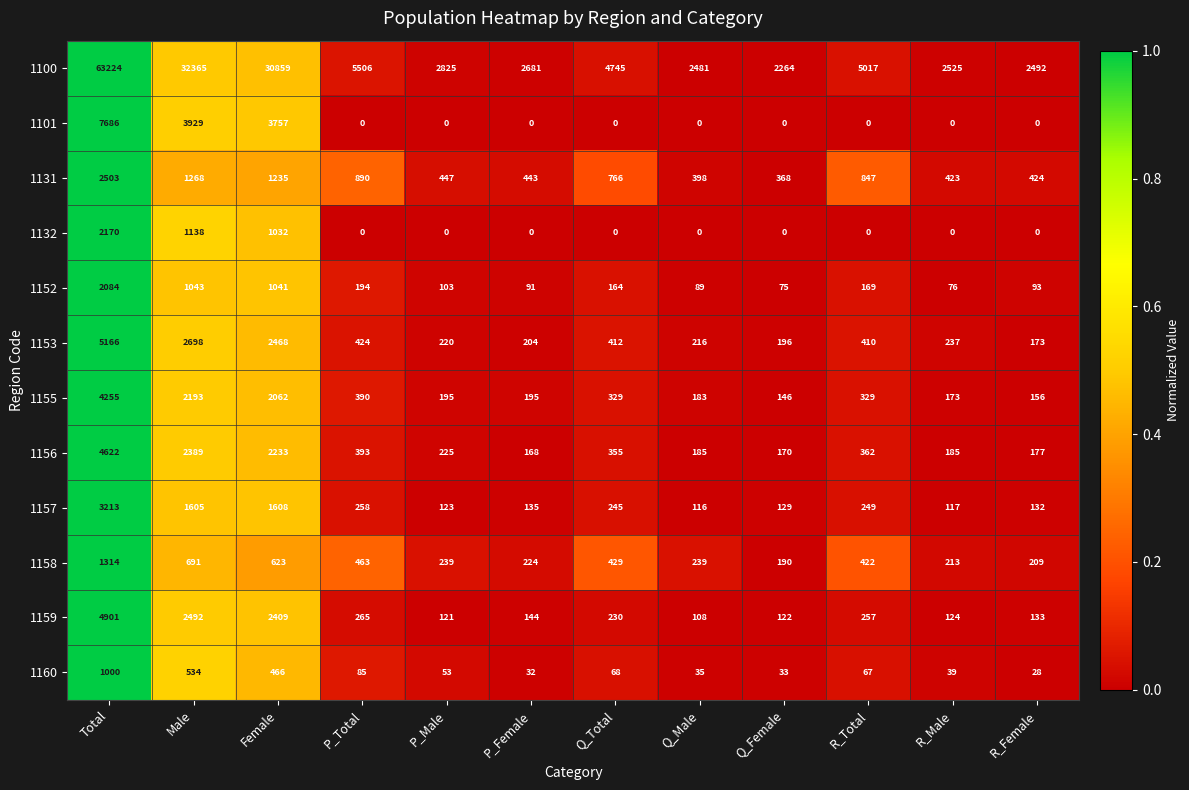

Between Male and Q_Total, which series saw the biggest shift?

1100